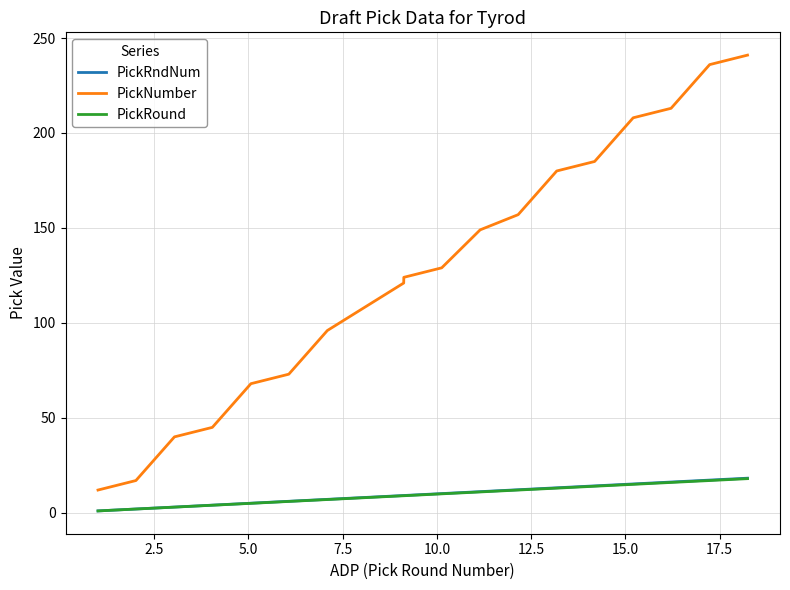

What is the maximum value for PickRound?

18.0